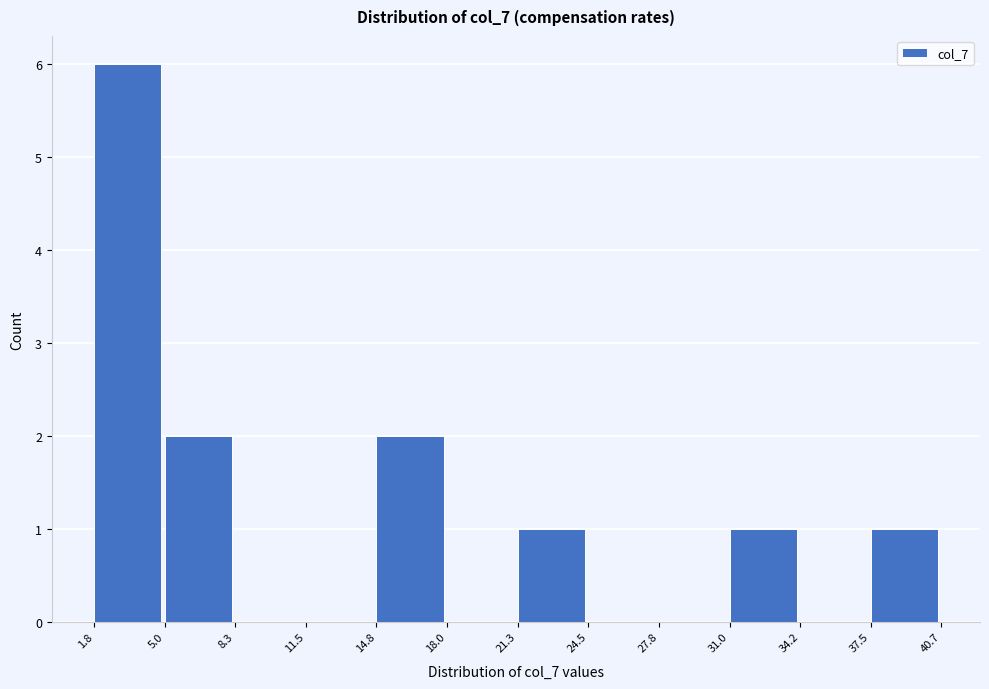

Reading left to right, transcribe this chart: for each bar, give the range it covers on the x-axis and its height. The values are not printed on the chart, so give them approximately, as read against the axis.

1.8 to 5.0: 6
5.0 to 8.3: 2
8.3 to 11.5: 0
11.5 to 14.8: 0
14.8 to 18.0: 2
18.0 to 21.3: 0
21.3 to 24.5: 1
24.5 to 27.8: 0
27.8 to 31.0: 0
31.0 to 34.2: 1
34.2 to 37.5: 0
37.5 to 40.7: 1